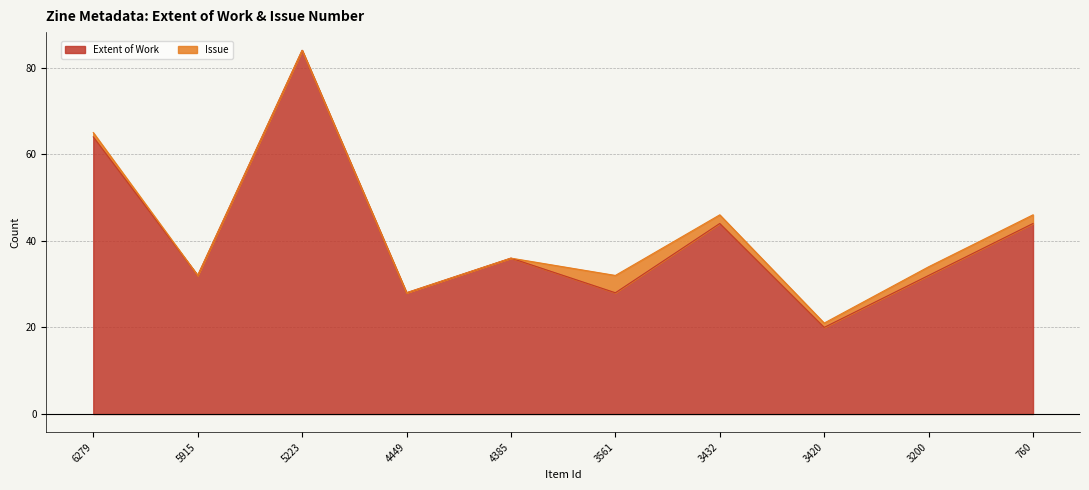

What is the minimum value shown in the chart?

20